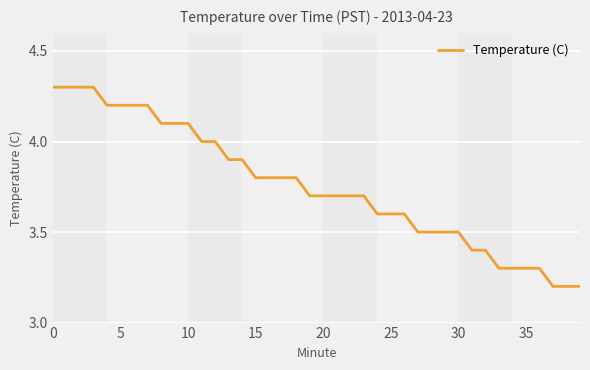

What is the smallest value displayed?

3.2